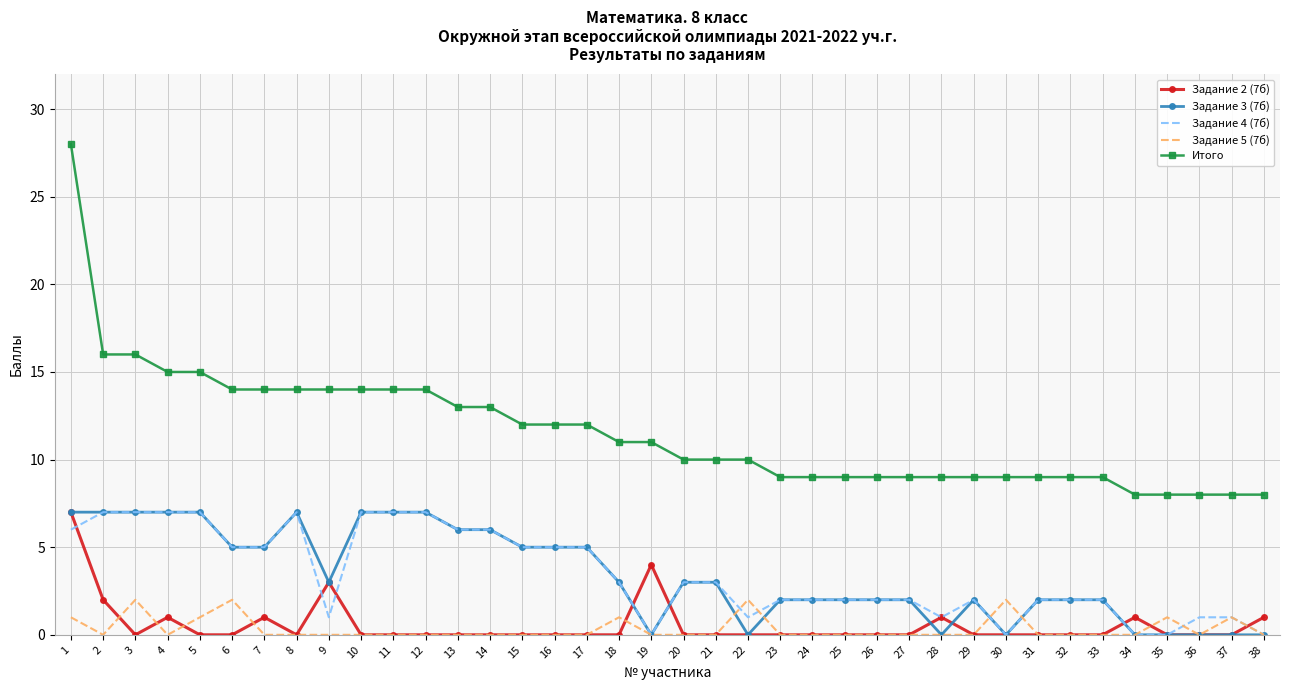

What is the difference between the highest and lowest values at 28?

9